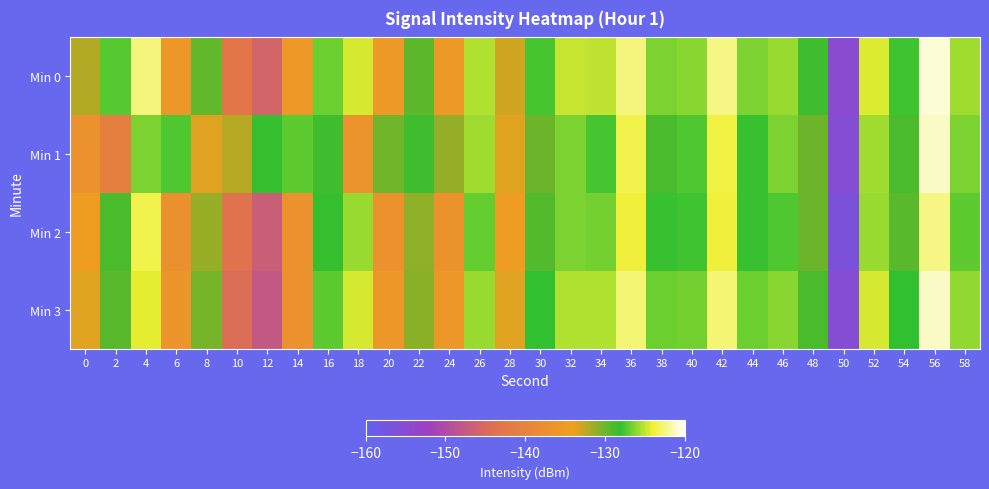

Rank the series at 30 from lowest to highest value.

Min 1, Min 2, Min 3, Min 0